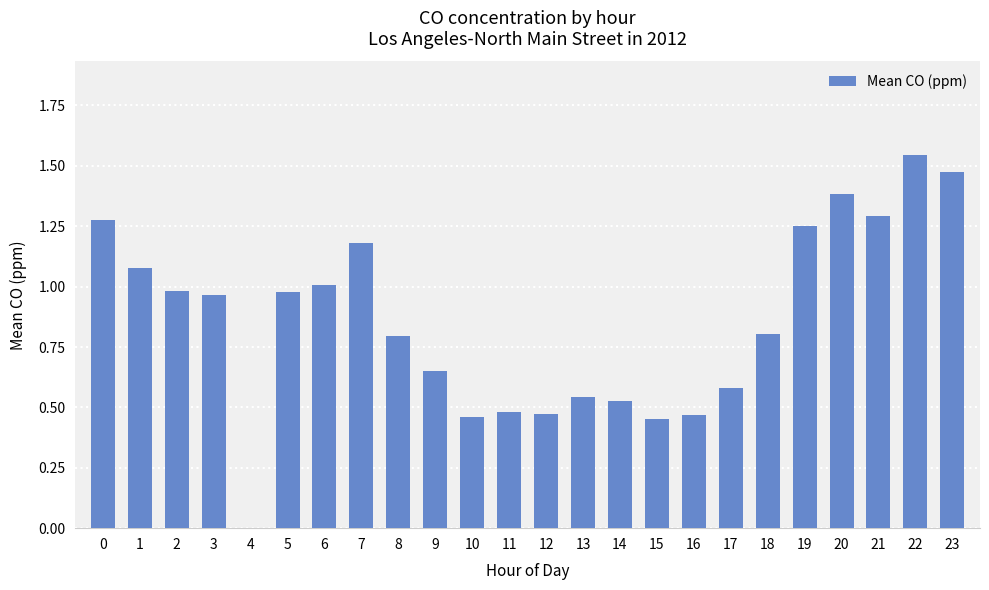

Approximately how many times larger is the value at 17 compared to 22?

0.4